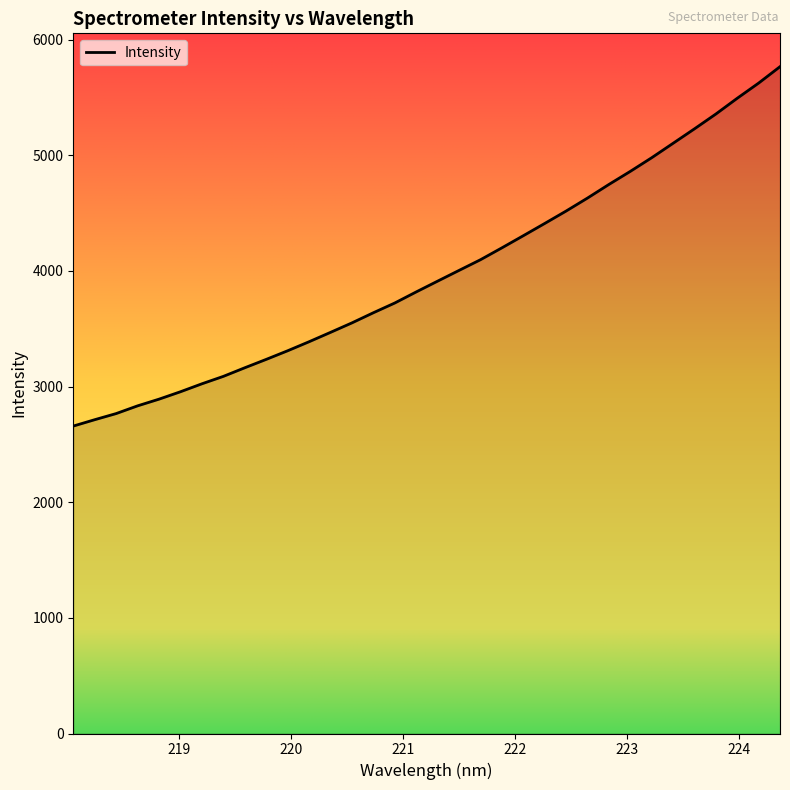

What is the difference between the maximum and minimum values?

3107.4